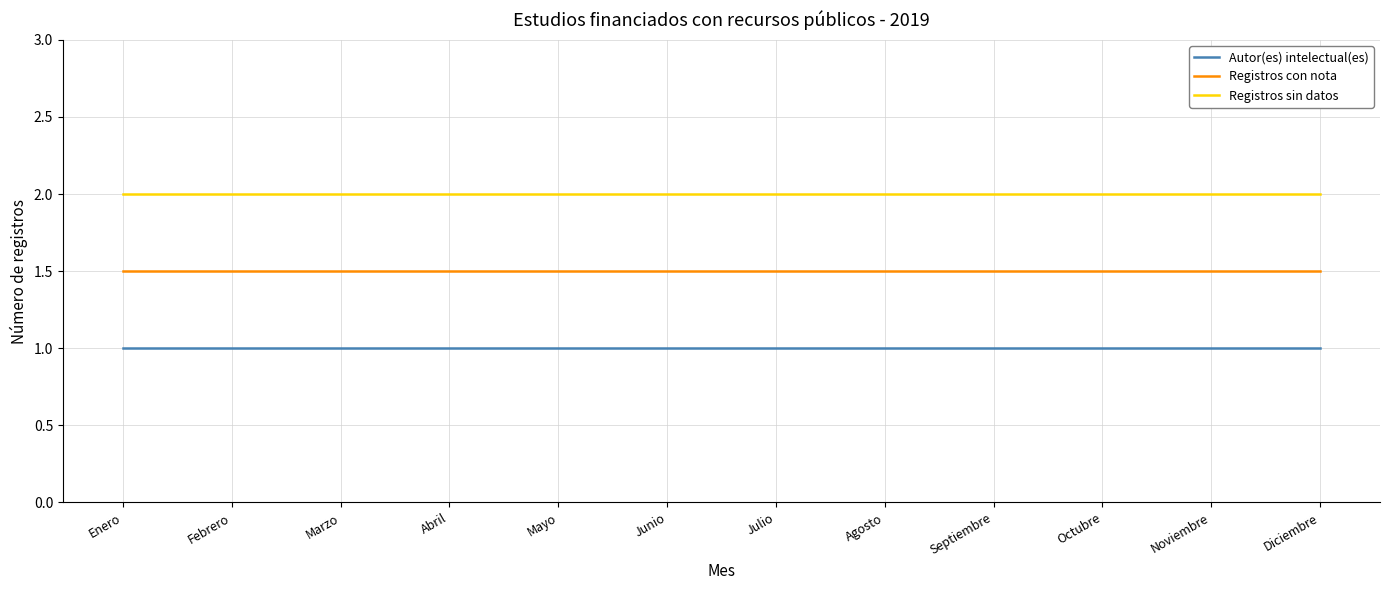

List the series in order of their overall mean, highest first.

Registros sin datos, Registros con nota, Autor(es) intelectual(es)